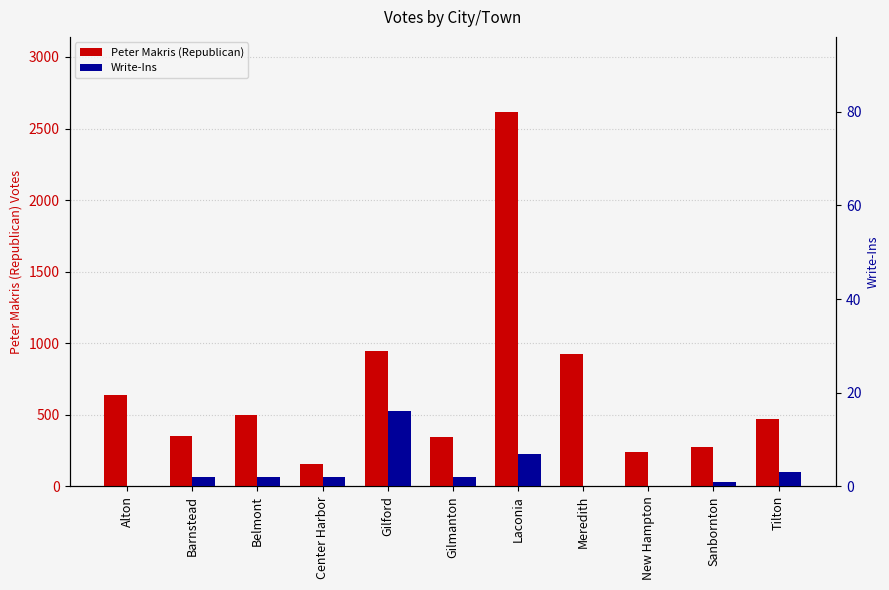

Reading left to right, transcribe all the data shown in this chart.

Peter Makris (Republican): 636	353	499	155	945	346	2617	926	243	275	472
Write-Ins: 0	2	2	2	16	2	7	0	0	1	3